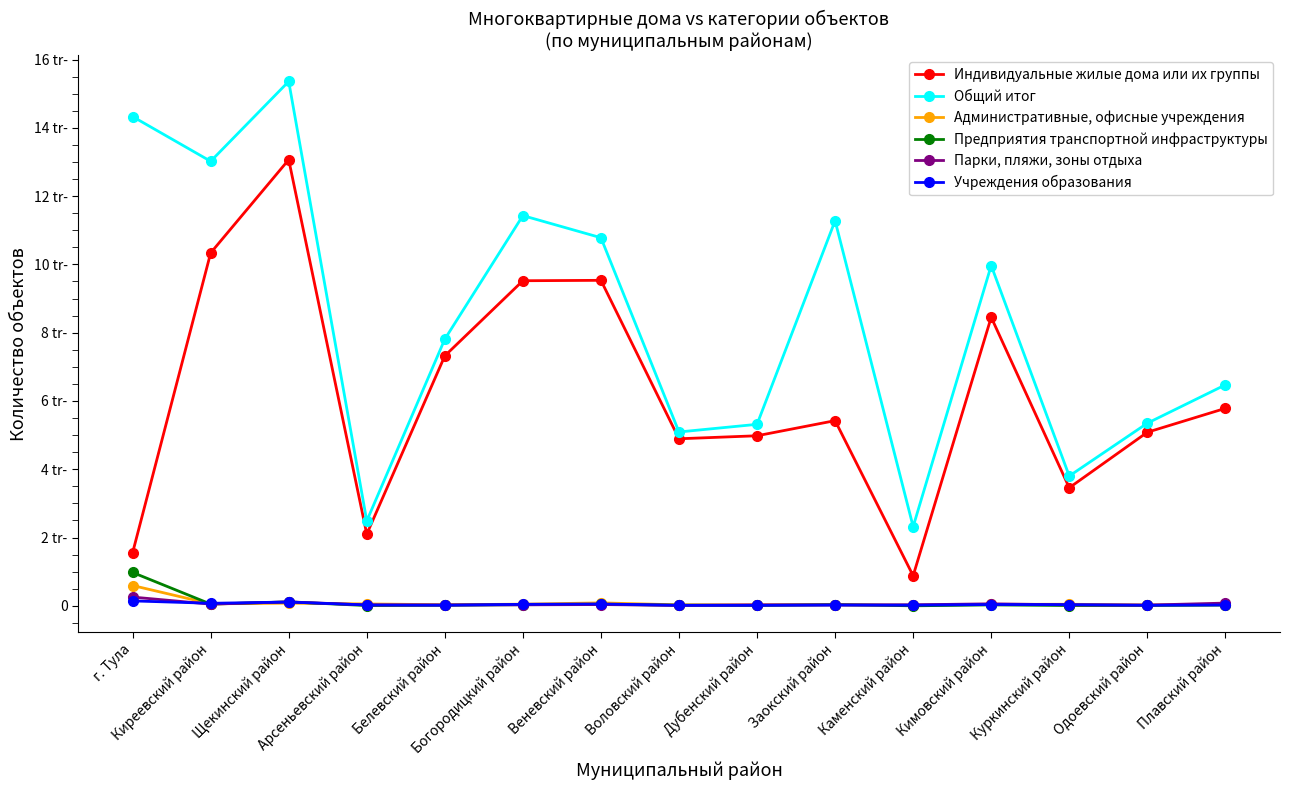

What is the maximum value for Парки, пляжи, зоны отдыха?

256